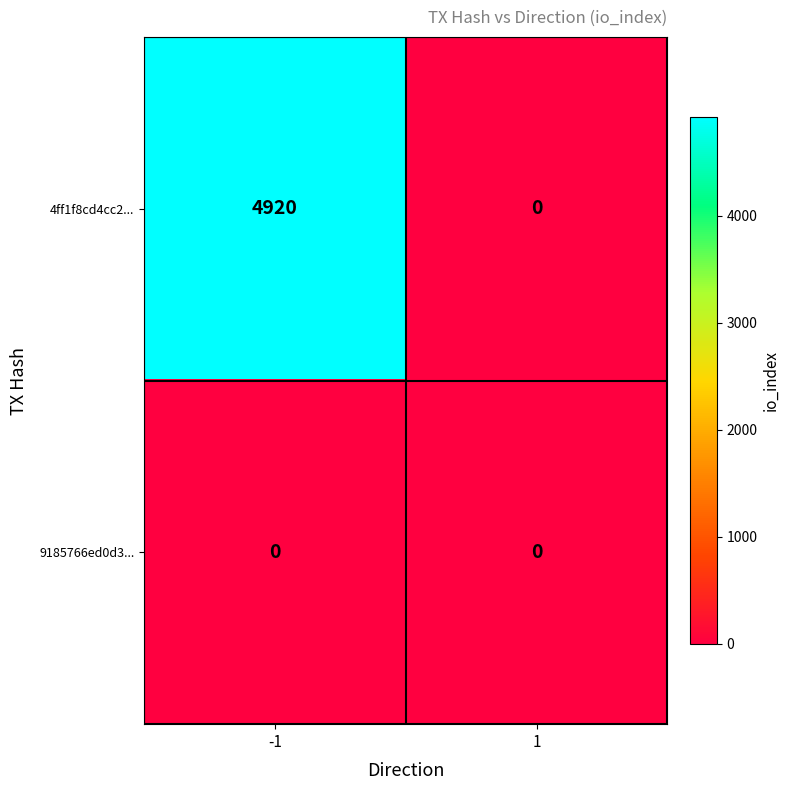

List the series in order of their peak value, lowest first.

9185766ed0d3..., 4ff1f8cd4cc2...